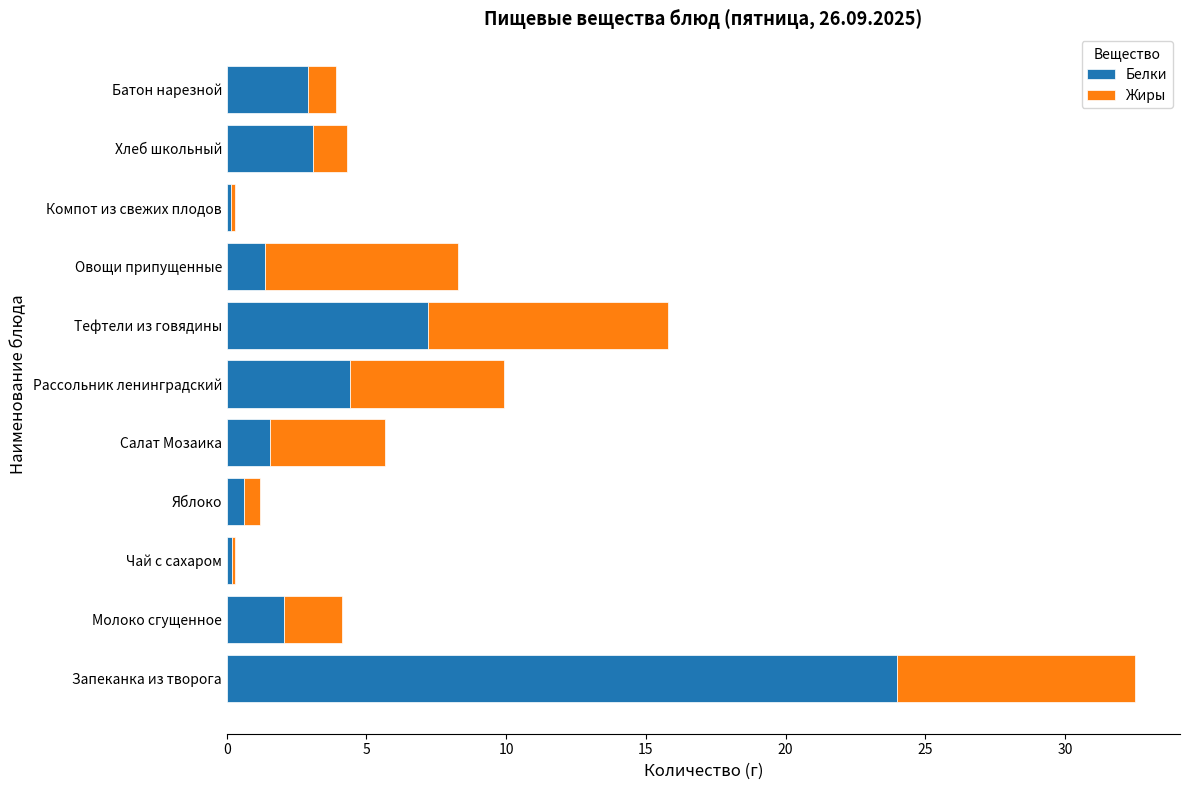

At which category is the sum across all series the highest?

Запеканка из творога